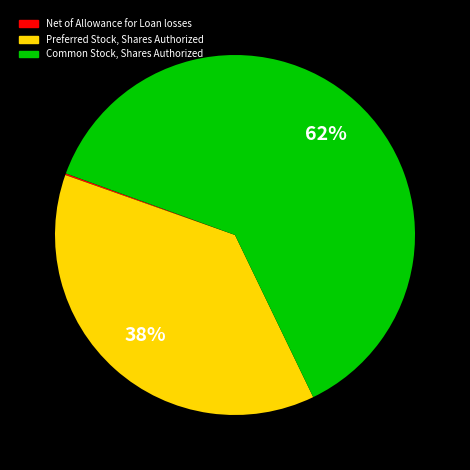

Which category accounts for the majority?

Common Stock, Shares Authorized